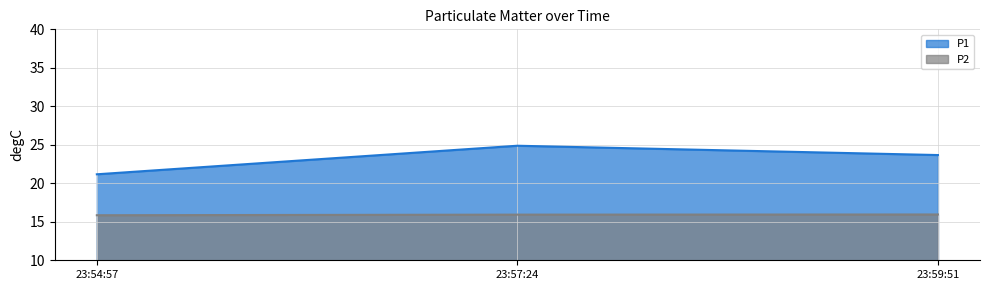

Which series has the largest range (max minus min)?

P1